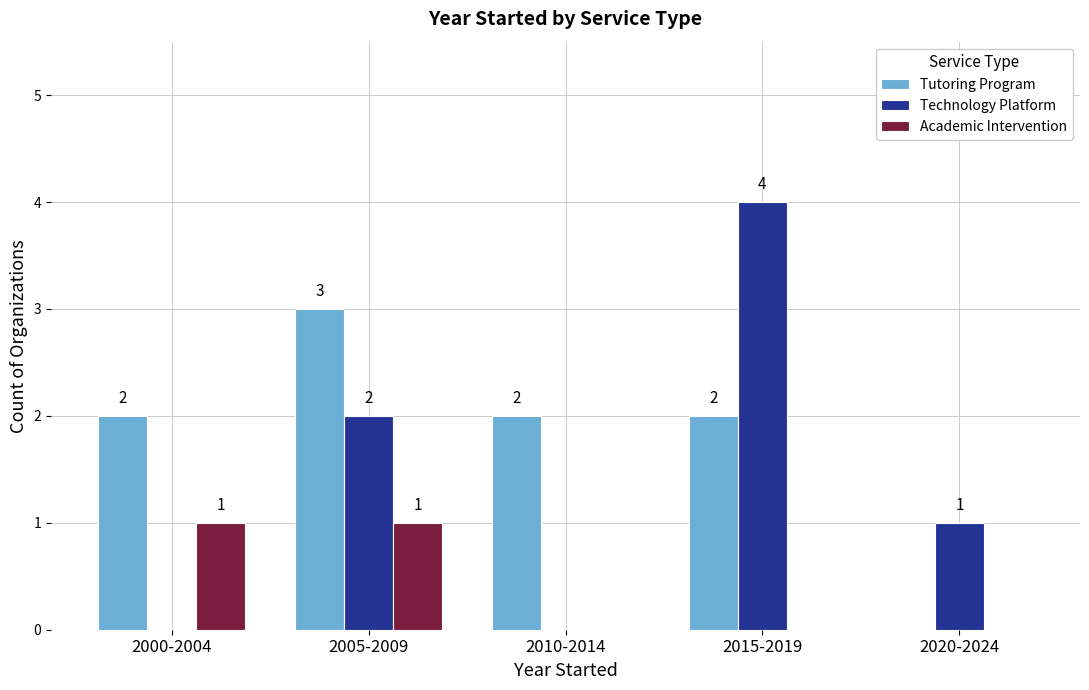

Reading left to right, what are all the values shown in this chart?

Tutoring Program: 2	3	2	2	0
Technology Platform: 0	2	0	4	1
Academic Intervention: 1	1	0	0	0